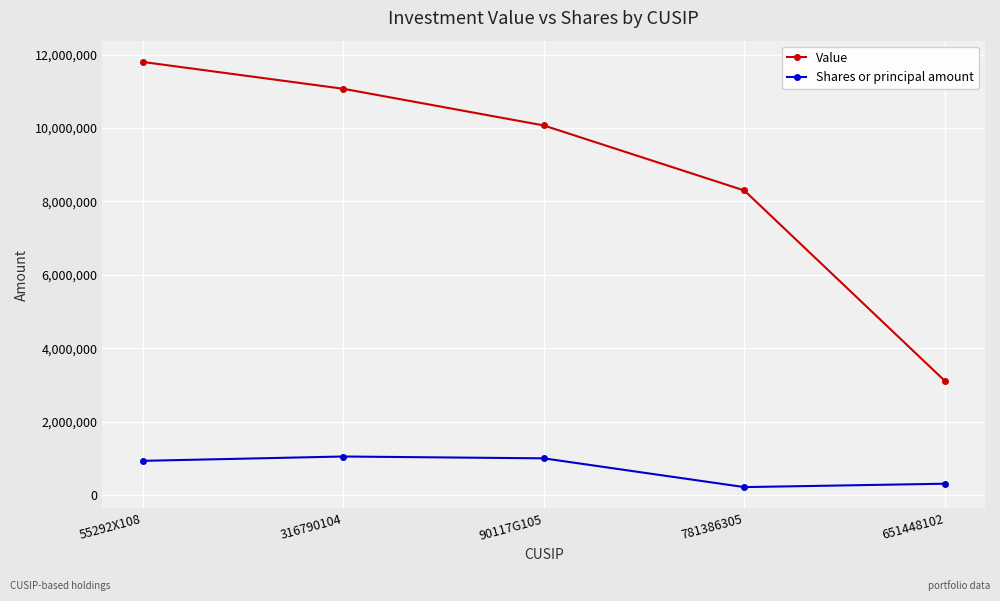

Between 316790104 and 90117G105, which series saw the biggest shift?

Value